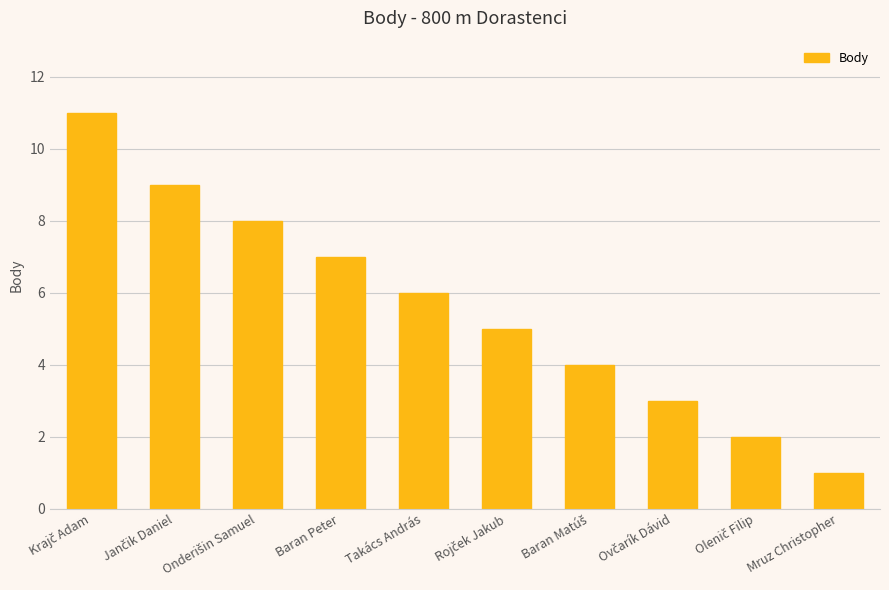

Reading left to right, list all the values displayed in this chart.

11	9	8	7	6	5	4	3	2	1